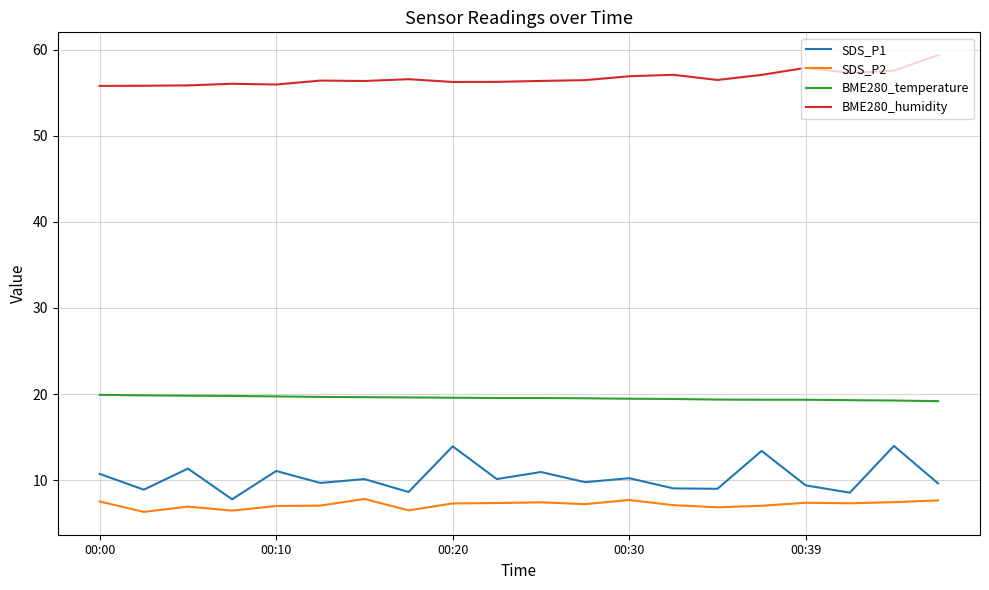

True or false: BME280_temperature and BME280_humidity cross at least once.

False